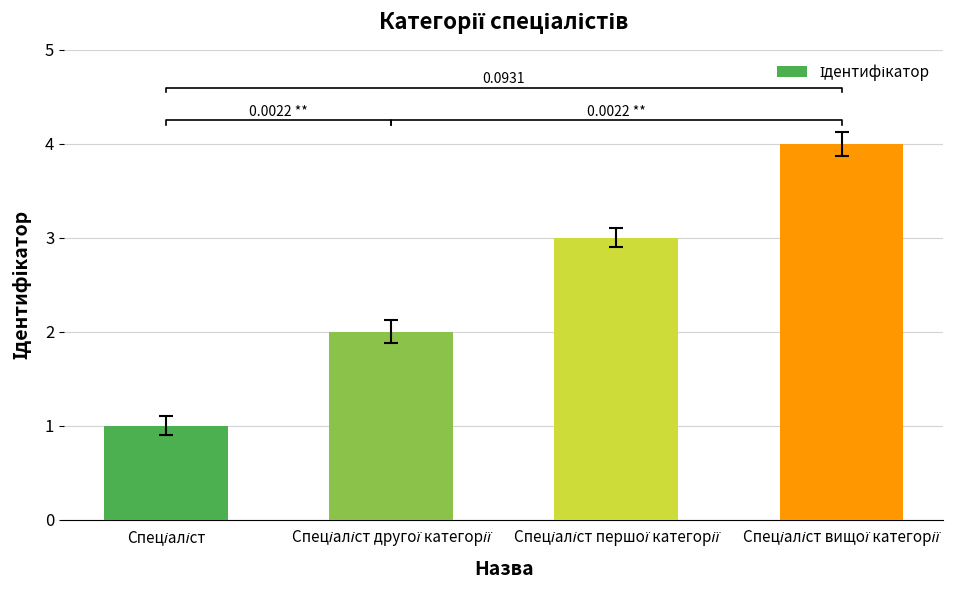

Which label corresponds to the smallest value in the chart?

Спеціаліст